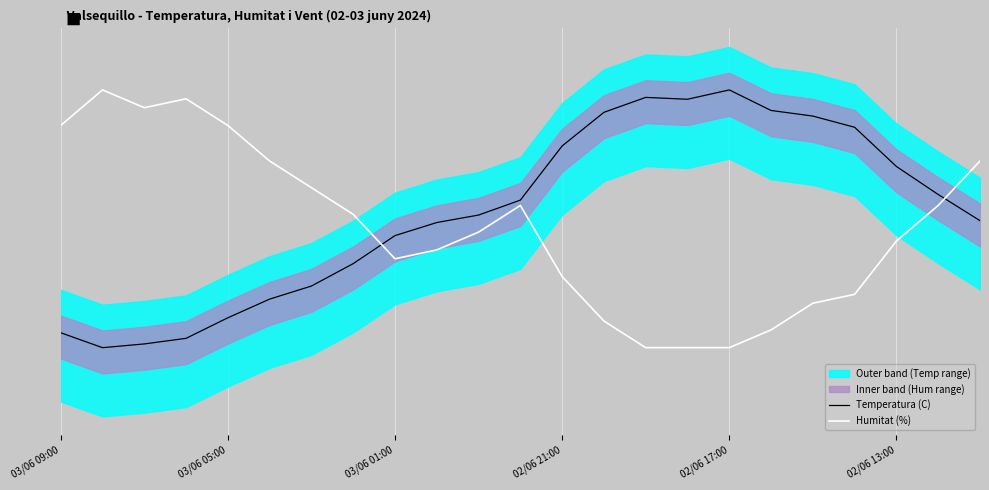

Between which two adjacent categories do Temperatura (C) and Humitat (%) first intersect?

7 and 8